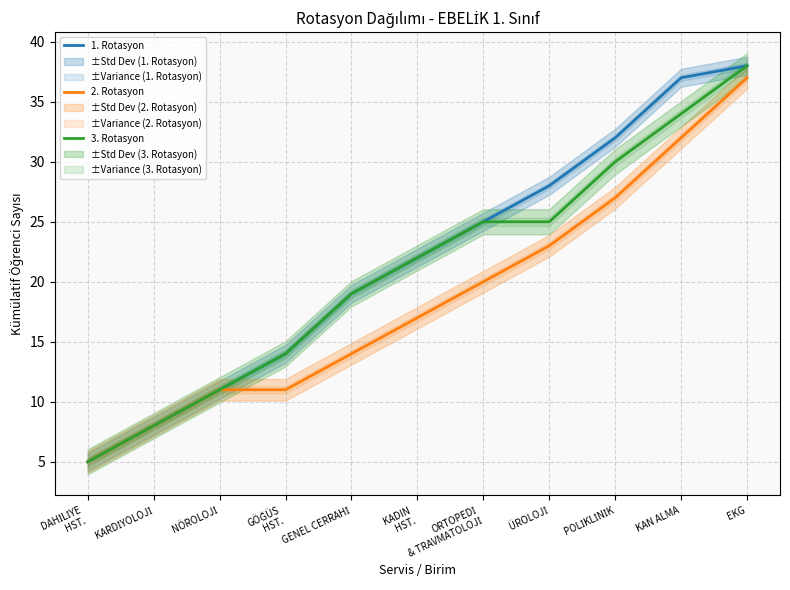

Reading left to right, what are all the values shown in this chart?

1. Rotasyon: 5	8	11	14	19	22	25	28	32	37	38
2. Rotasyon: 5	8	11	11	14	17	20	23	27	32	37
3. Rotasyon: 5	8	11	14	19	22	25	25	30	34	38